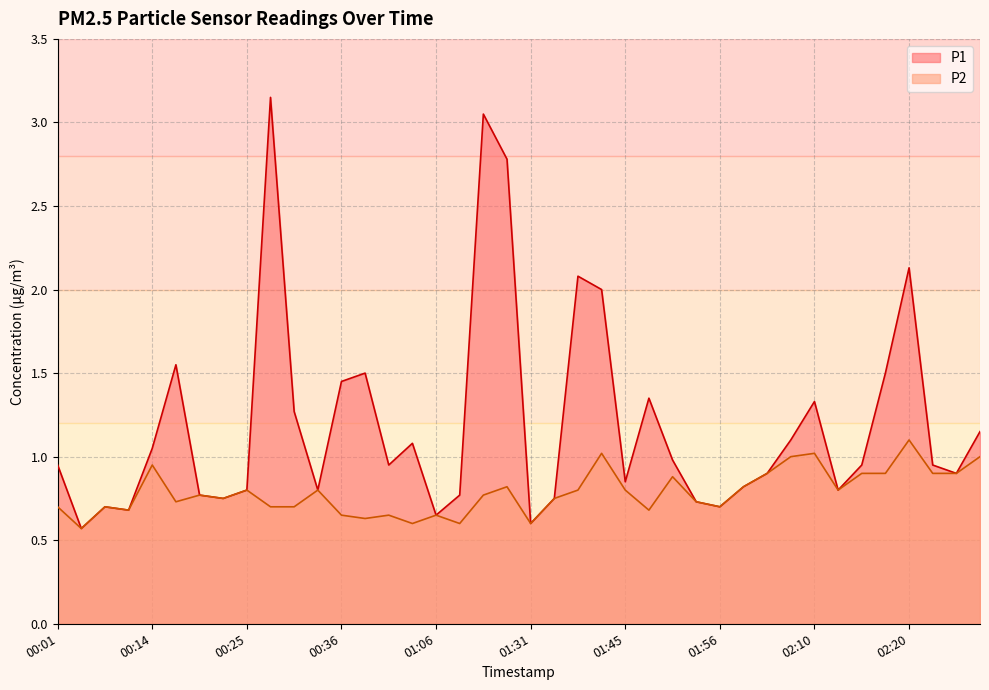

True or false: P1 has a value of 1.6 at 00:17.

True